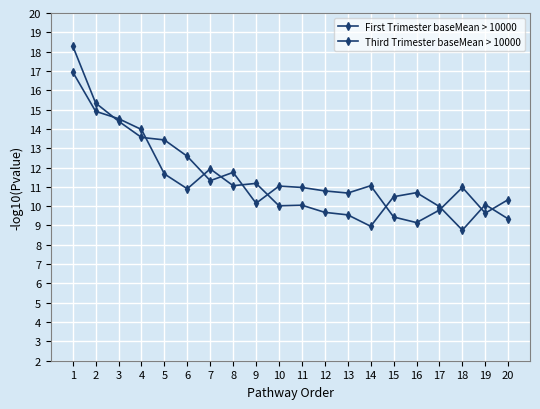

How many lines are shown in the chart?

2